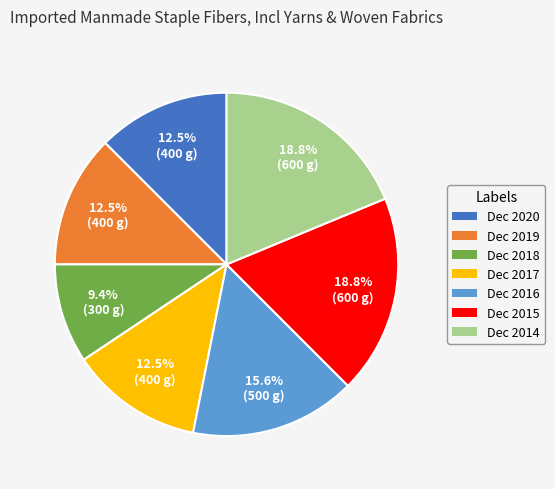

Which category has the smallest portion of the pie?

Dec 2018